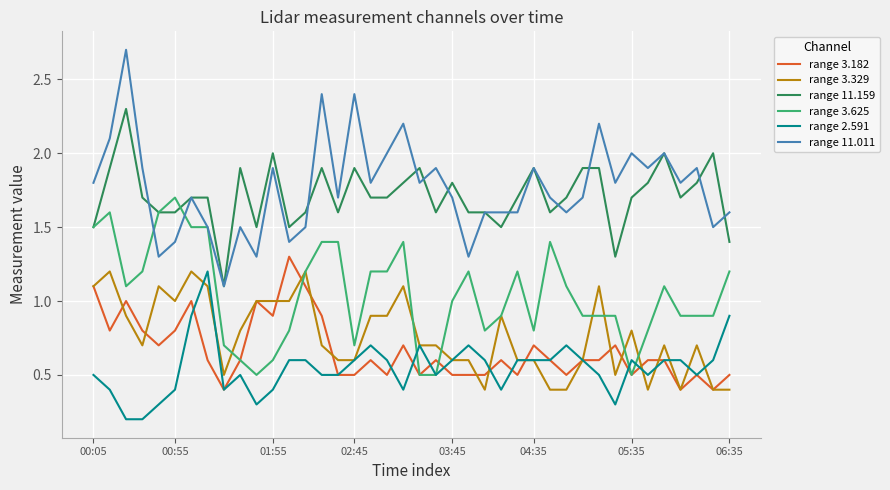

Which series has the largest range (max minus min)?

range 11.011